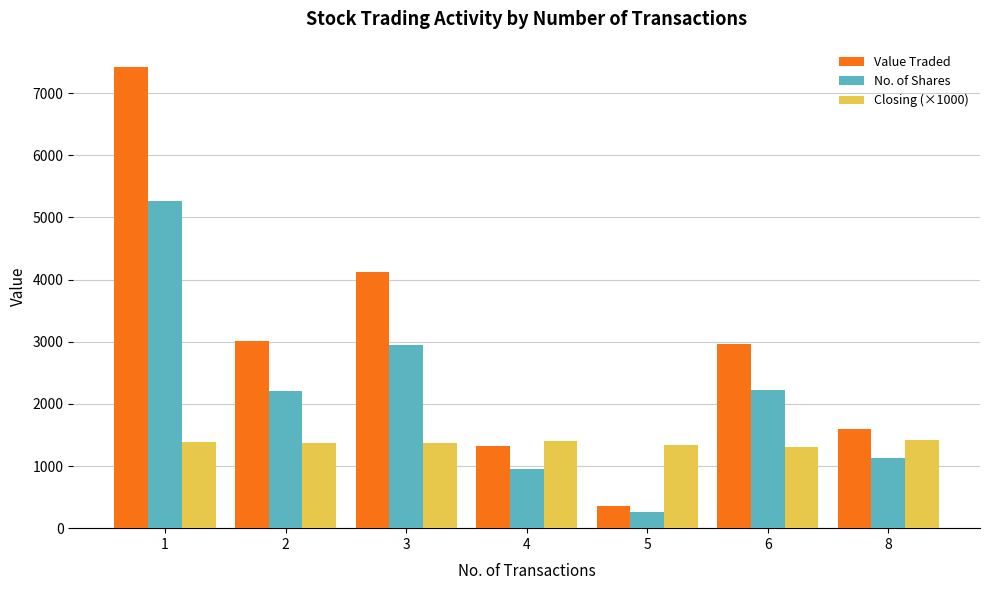

Is the value of No. of Shares at 8 greater than the value of Closing (×1000) at 3?

No